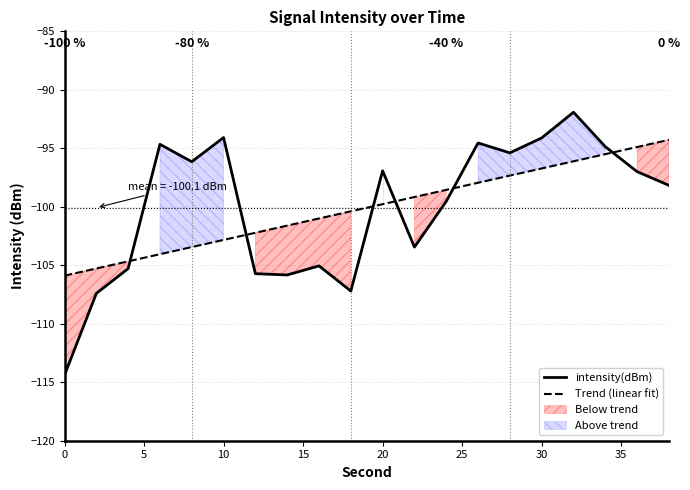

Which series ends up on top after the final intersection of Trend (linear fit) and intensity(dBm)?

Trend (linear fit)